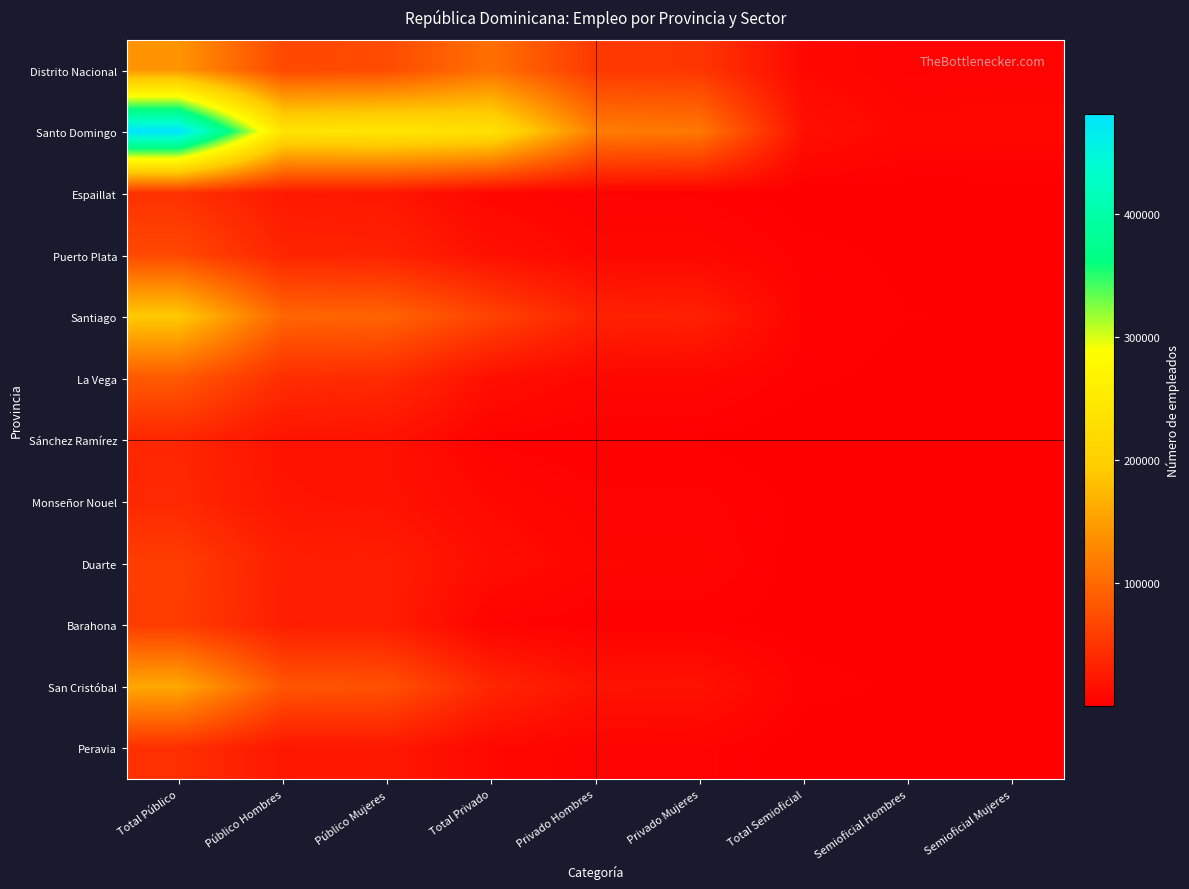

Rank the series by their maximum value, from highest to lowest.

Santo Domingo, Santiago, San Cristóbal, Distrito Nacional, La Vega, Puerto Plata, Duarte, Barahona, Espaillat, Peravia, Monseñor Nouel, Sánchez Ramírez